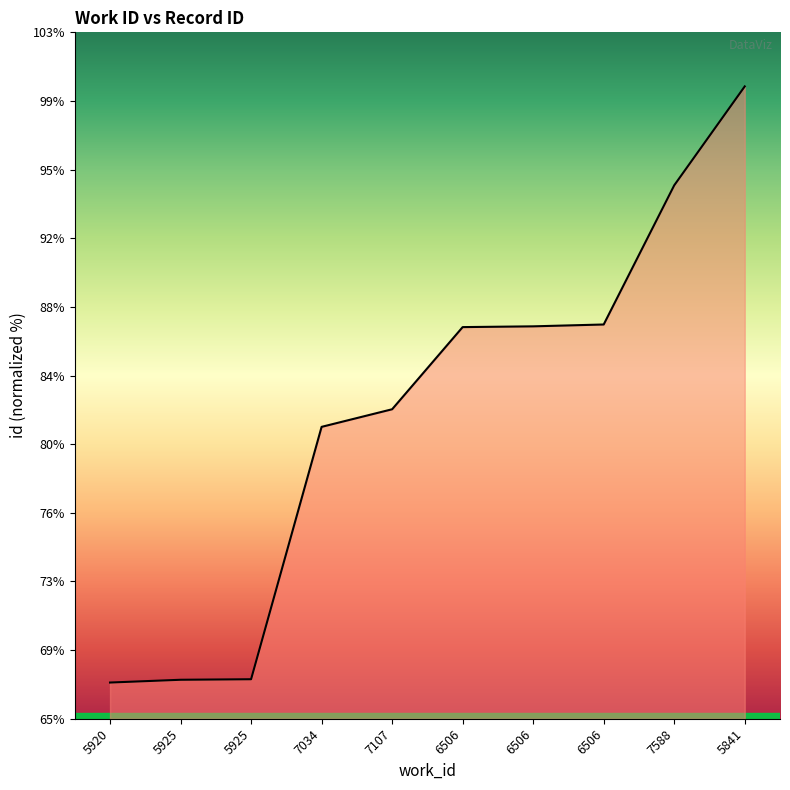

Does the chart display data point markers on the line(s)?

No